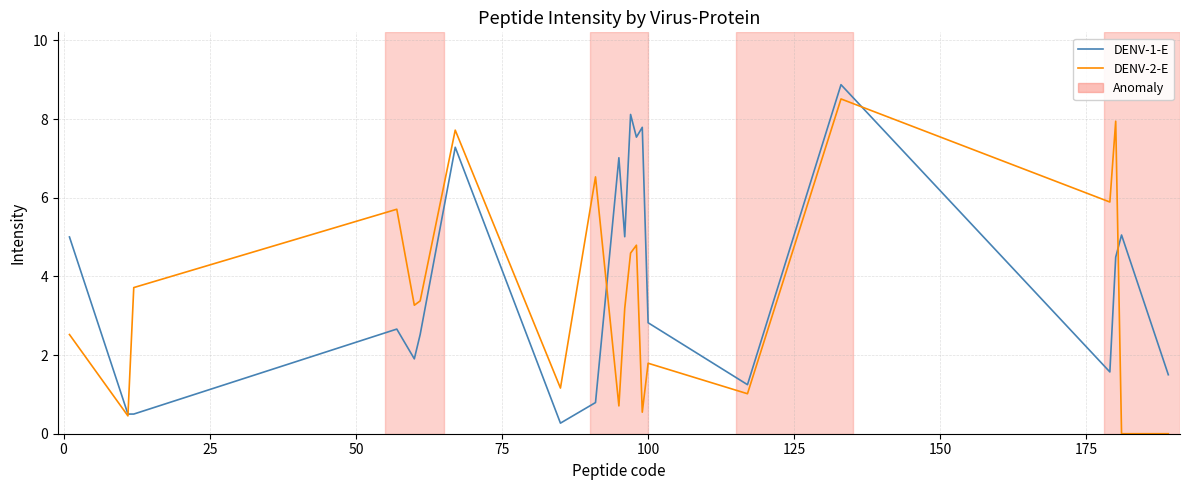

What is the maximum value shown in the chart?

8.9